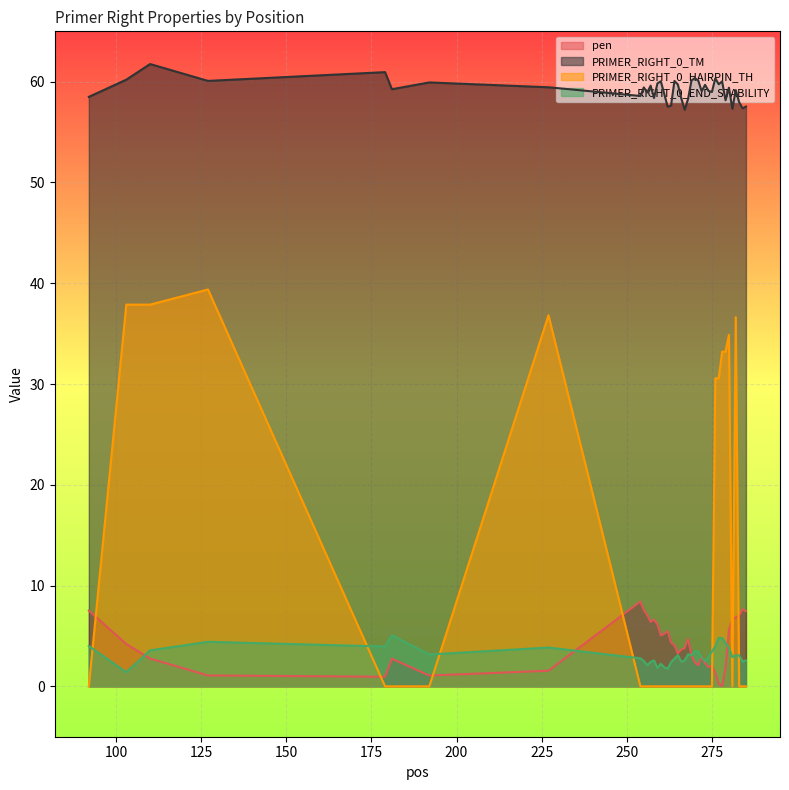

What is the greatest value displayed?

61.8